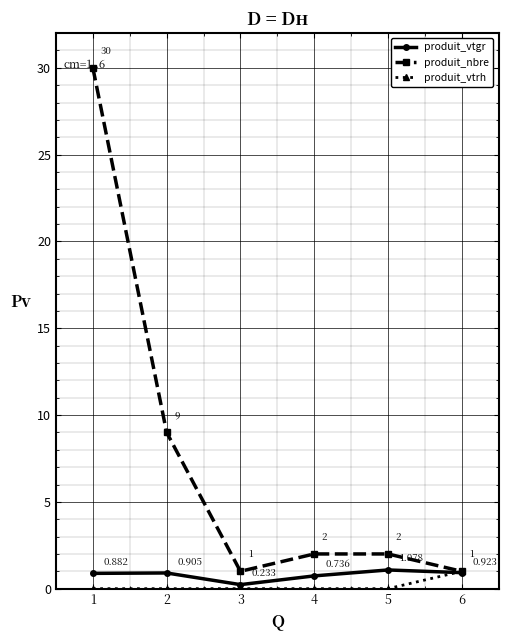

At 2, list the series in order from smallest to largest.

produit_vtrh, produit_vtgr, produit_nbre